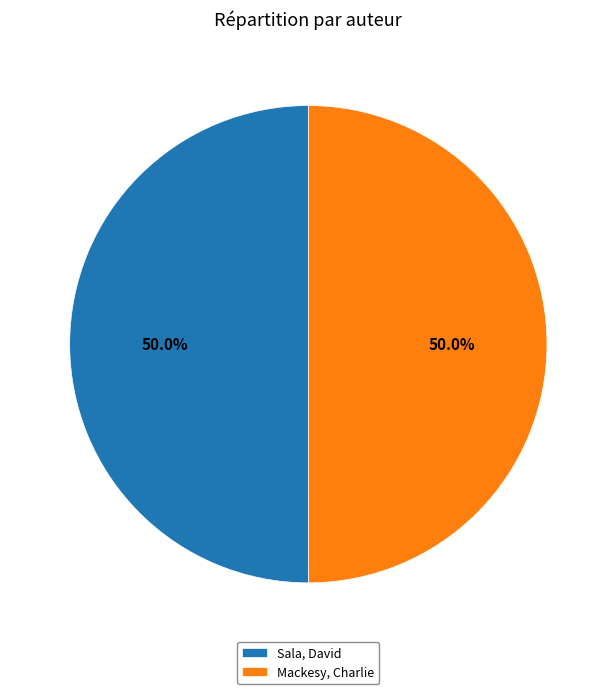

What is the ratio of the value at Sala, David to the value at Mackesy, Charlie?

1.0